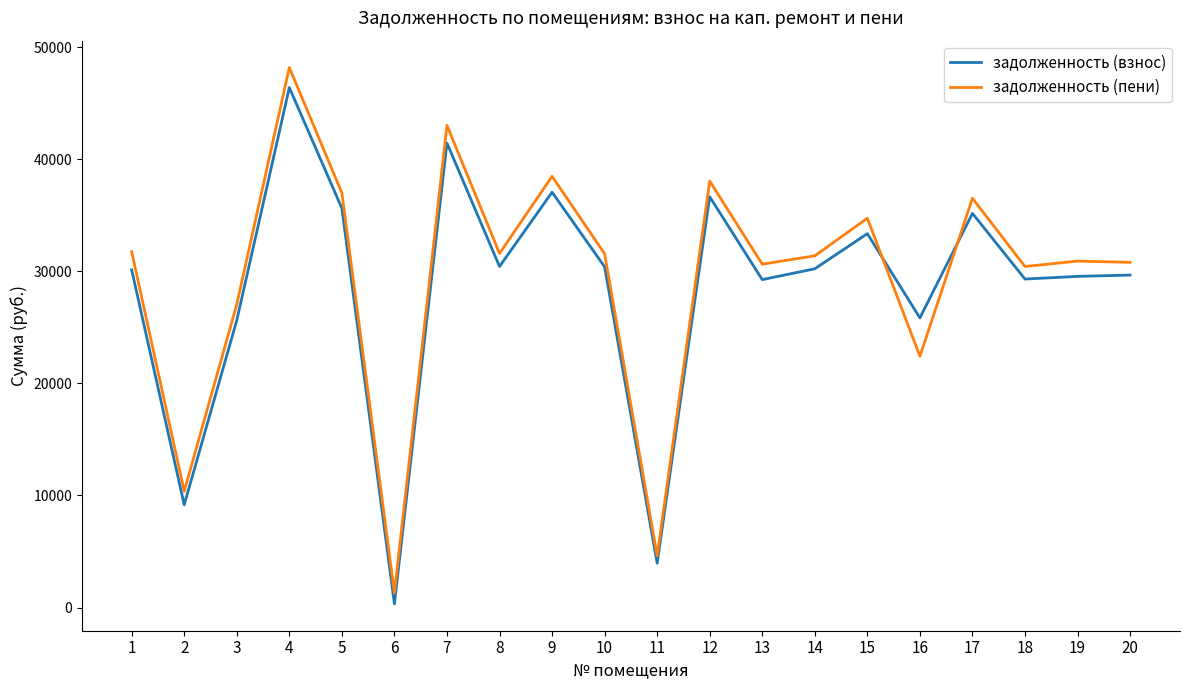

Where do задолженность (взнос) and задолженность (пени) first cross each other?

15 and 16